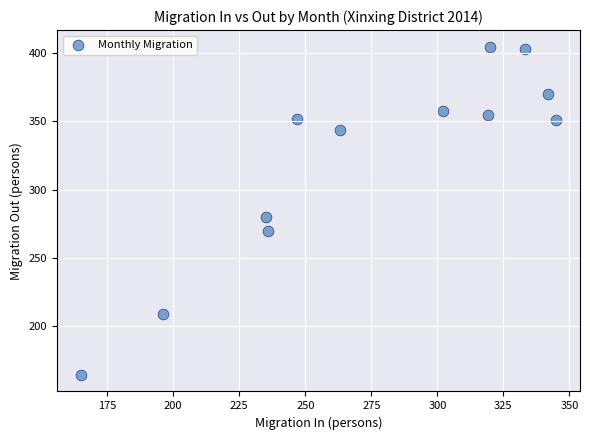

What Y value in the scatter plot is closest to 284?

280